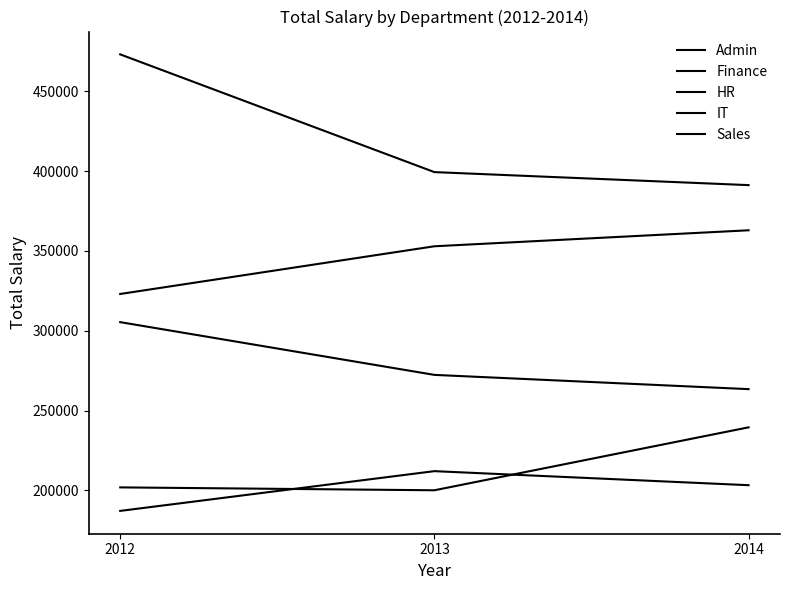

What is the spread (max minus min) of values at 2013?

199251